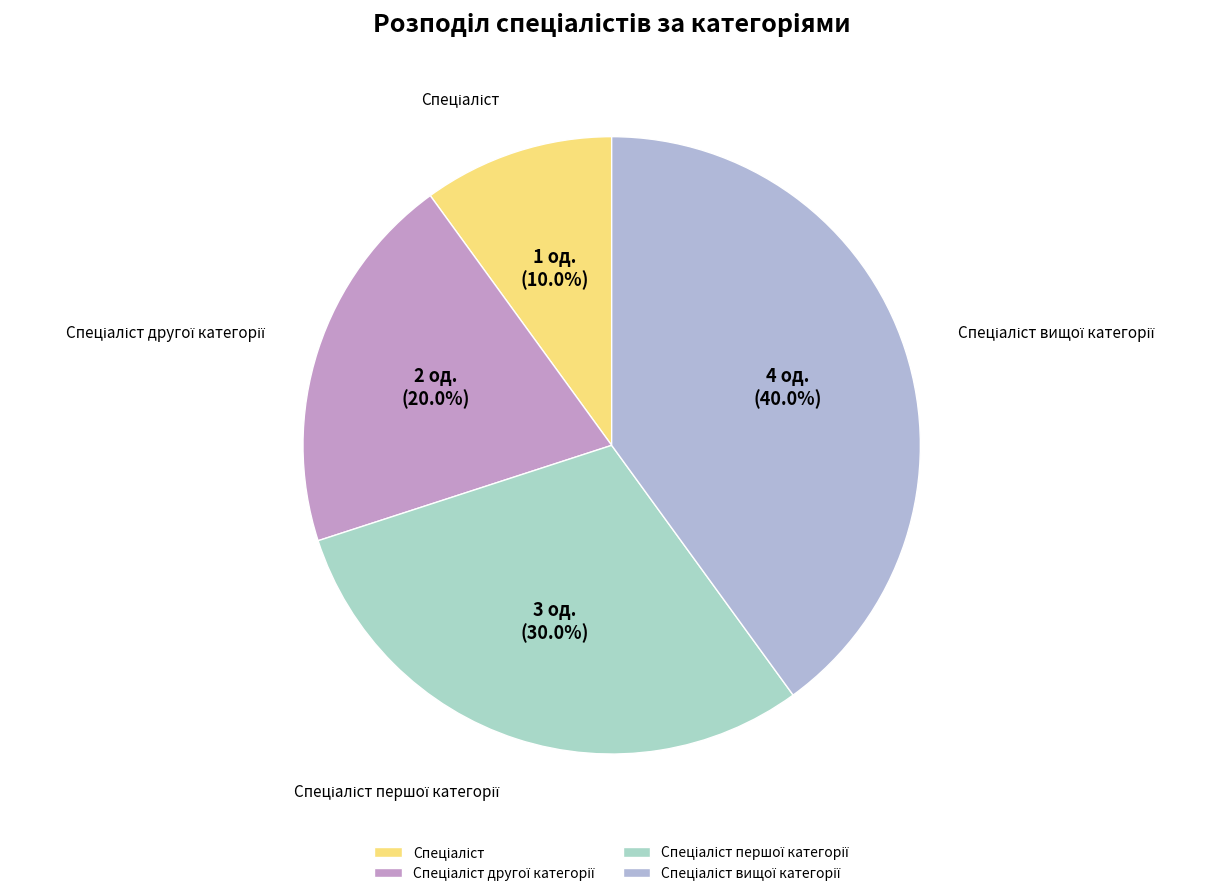

How many segments does this pie chart have?

4